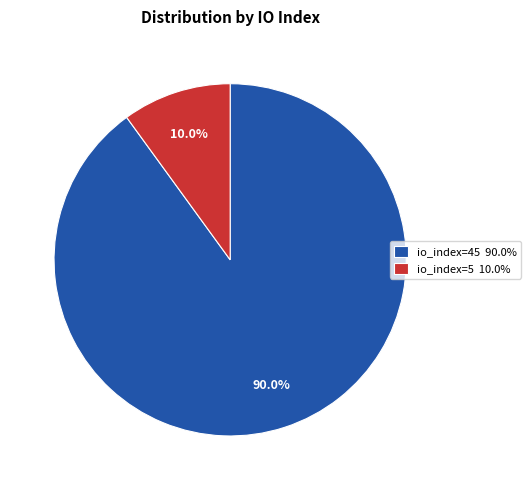

The io_index=5 slice represents 10% of the pie. True or false?

True